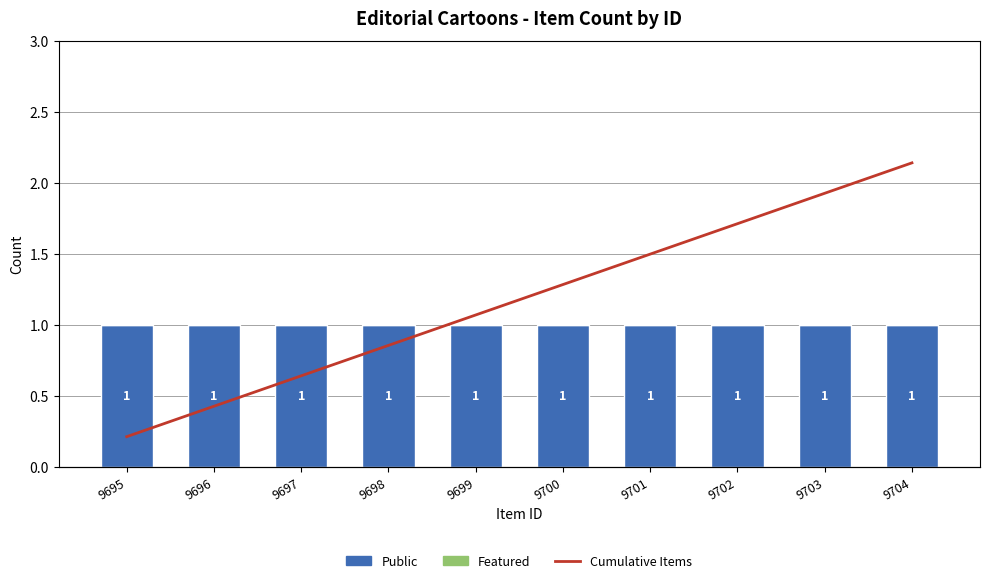

What value does the Public series have at 9704?

1